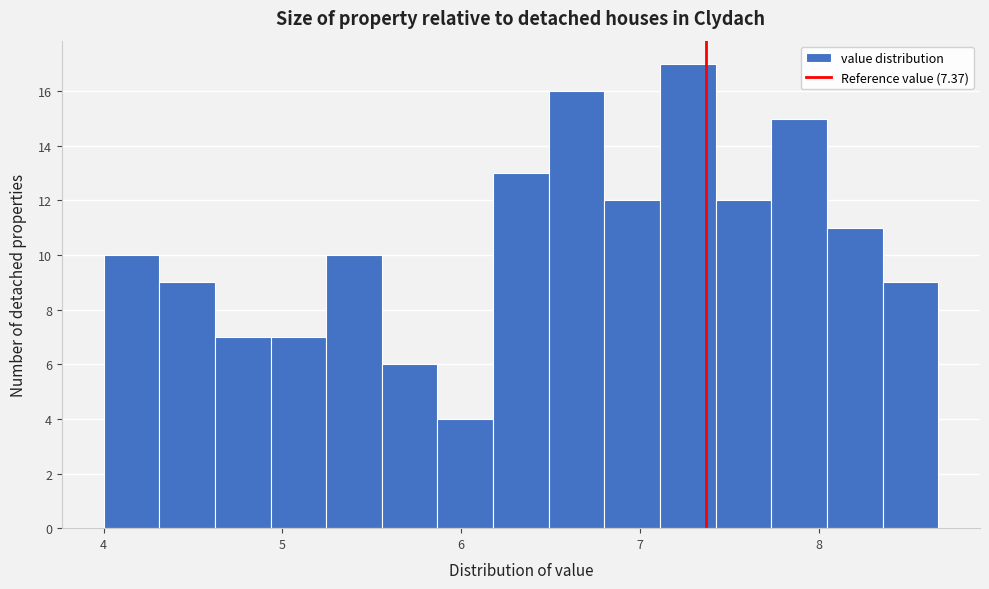

Read against the x-axis, roughly where is the centre of the tallest bar?

7.3